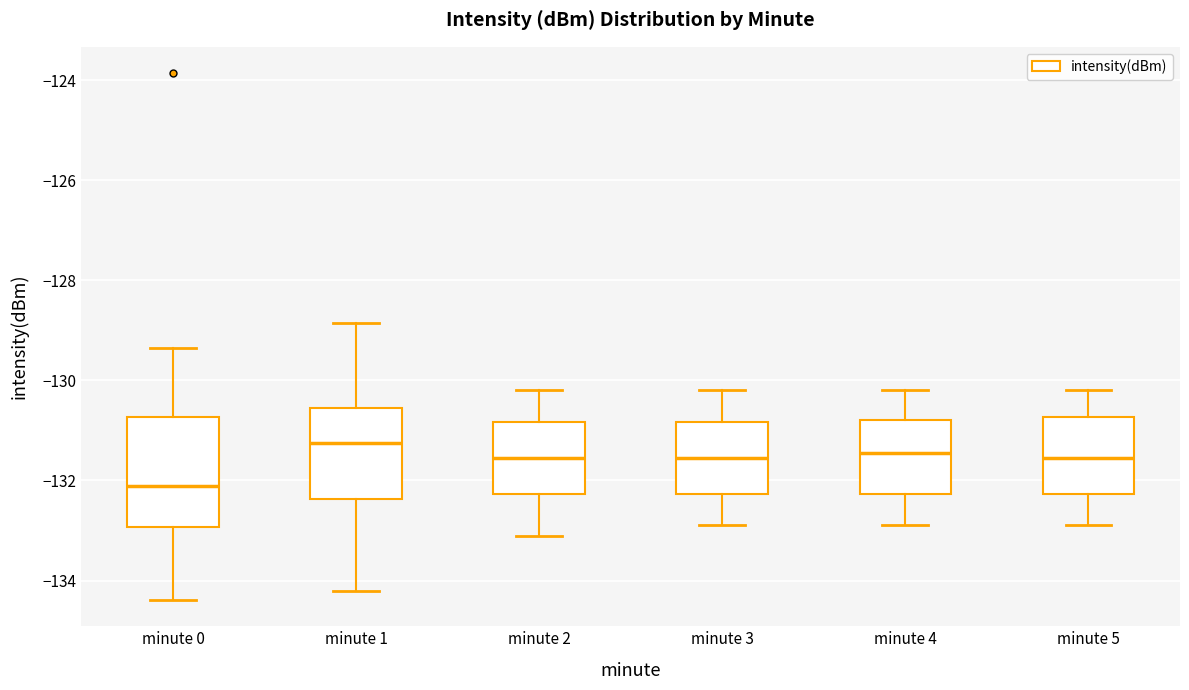

Reading left to right, transcribe this box plot: for each box, give where its median line is, the range the box spans, and where its two whiskers end, as read against the y-axis. The values are not printed on the chart, so give them approximately, as read against the axis.

minute 0: median -132.2, box -133.0 to -130.8, whiskers -134.4 to -129.4
minute 1: median -131.2, box -132.4 to -130.6, whiskers -134.2 to -128.8
minute 2: median -131.6, box -132.2 to -130.8, whiskers -133.0 to -130.2
minute 3: median -131.6, box -132.2 to -130.8, whiskers -132.8 to -130.2
minute 4: median -131.4, box -132.2 to -130.8, whiskers -132.8 to -130.2
minute 5: median -131.6, box -132.2 to -130.8, whiskers -132.8 to -130.2